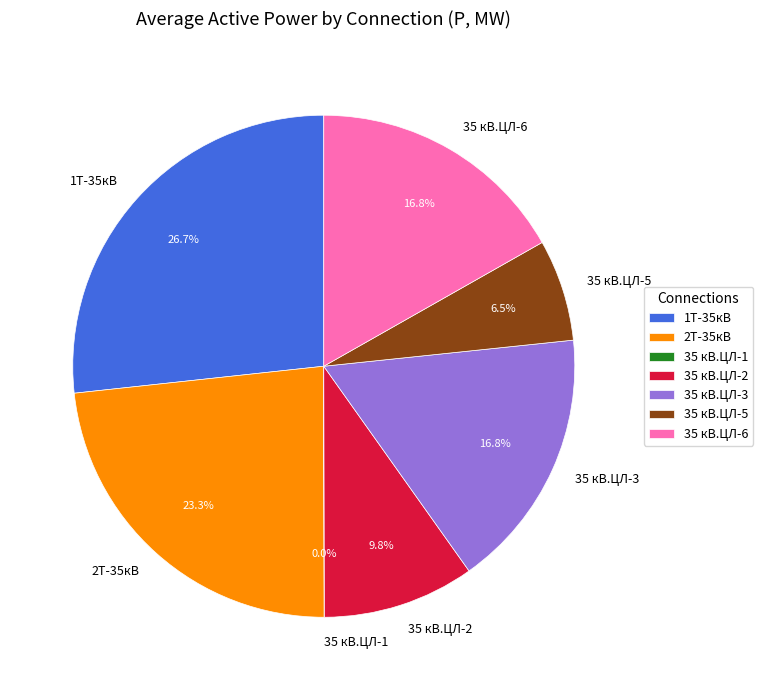

To the nearest percent, what portion does 35 кВ.ЦЛ-6 represent?

17%